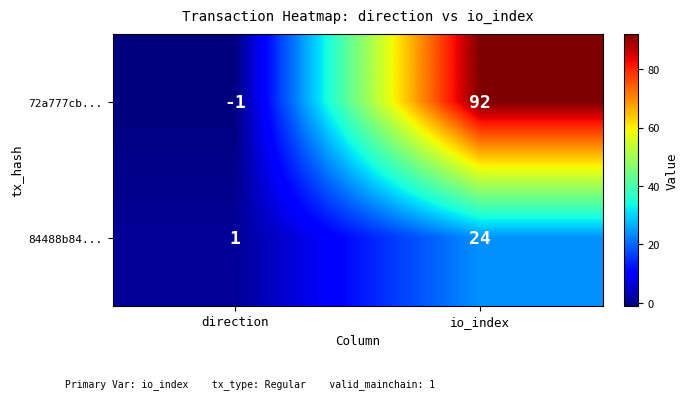

Where is 84488b84... nearest to the value 12?

direction